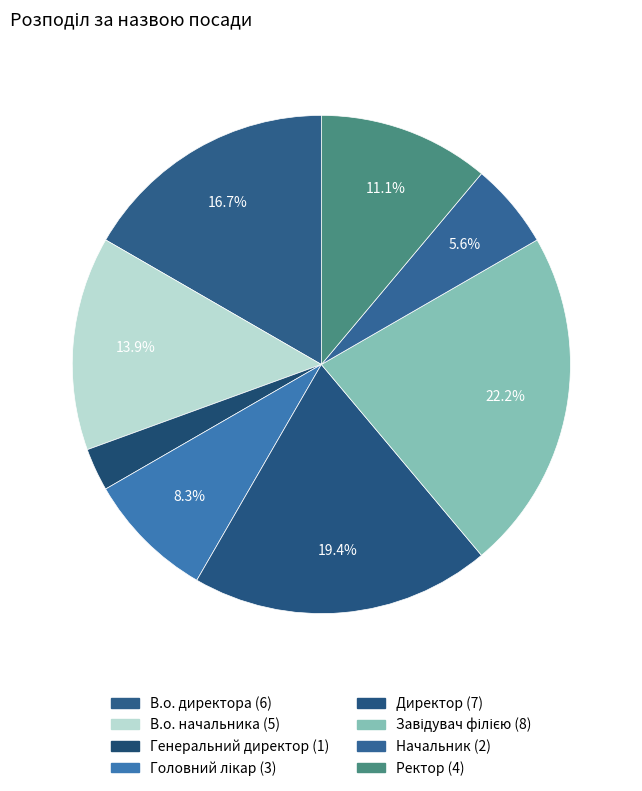

How many segments does this pie chart have?

8